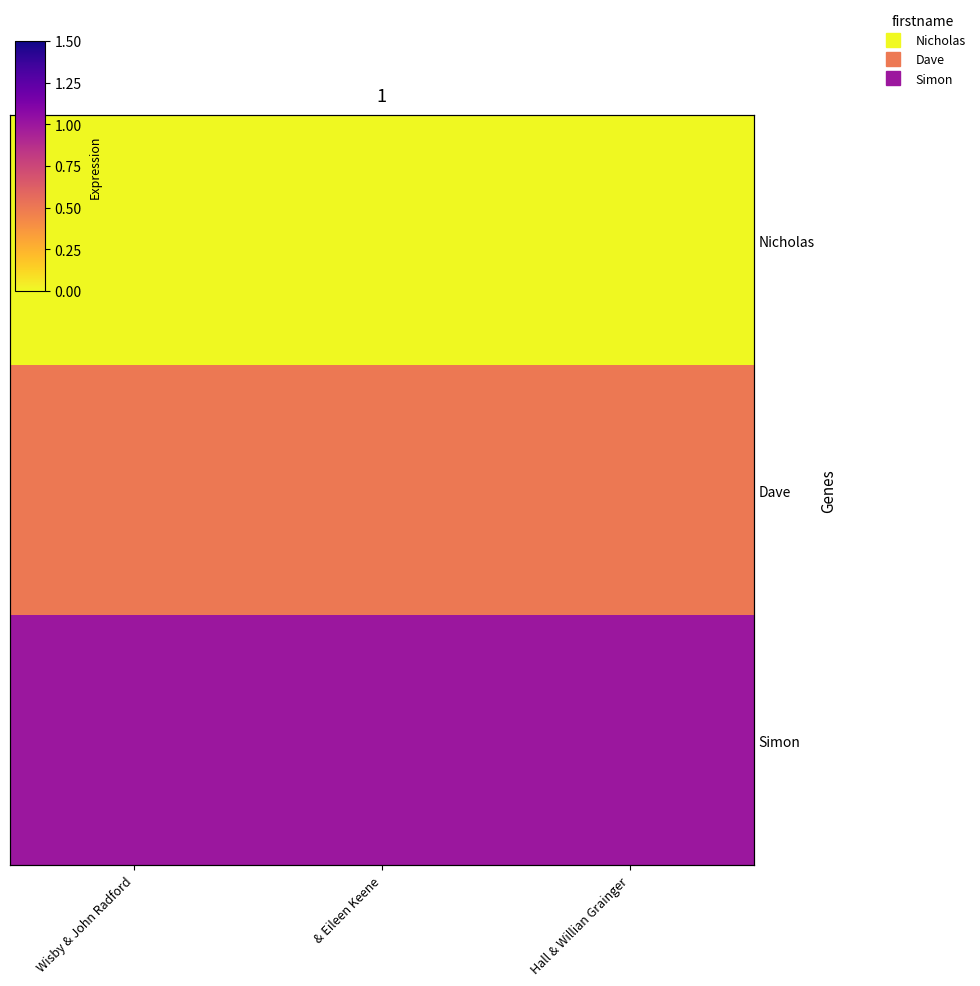

What is the maximum value shown in the chart?

1.0